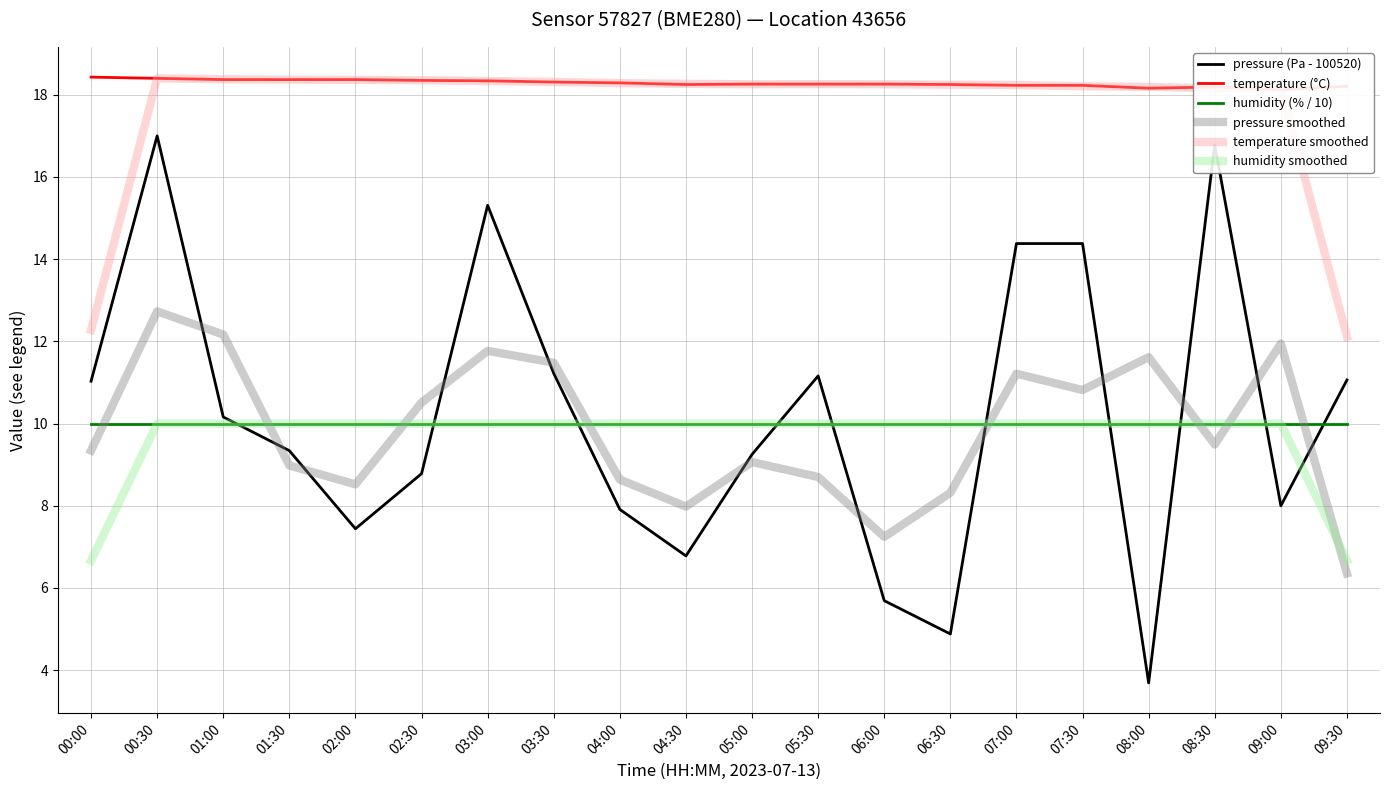

True or false: pressure (Pa - 100520) and temperature (°C) cross at least once.

False